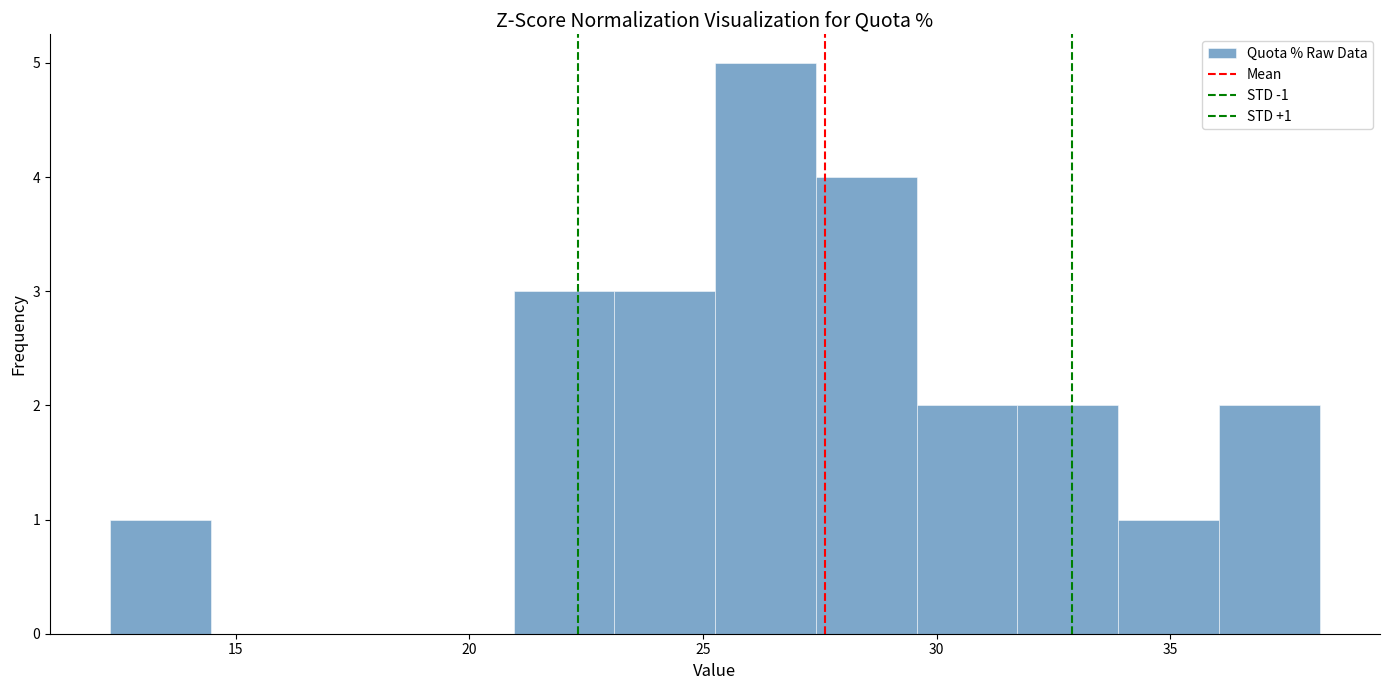

Which range on the x-axis has the tallest bar?

25.5 to 27.5